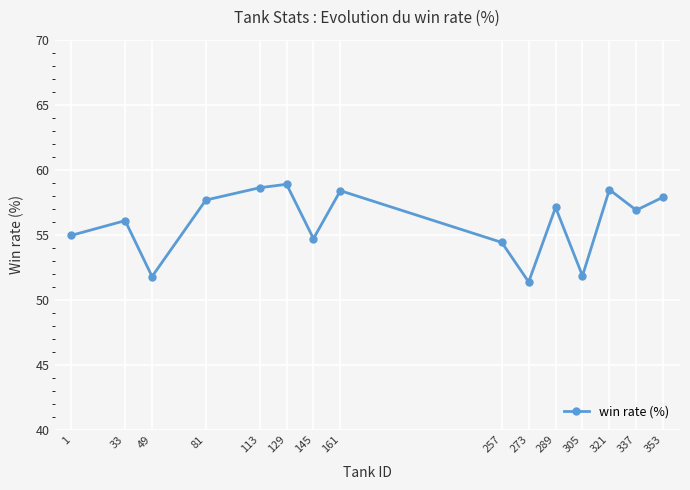

What is the value of the 4th point from the left?

57.7